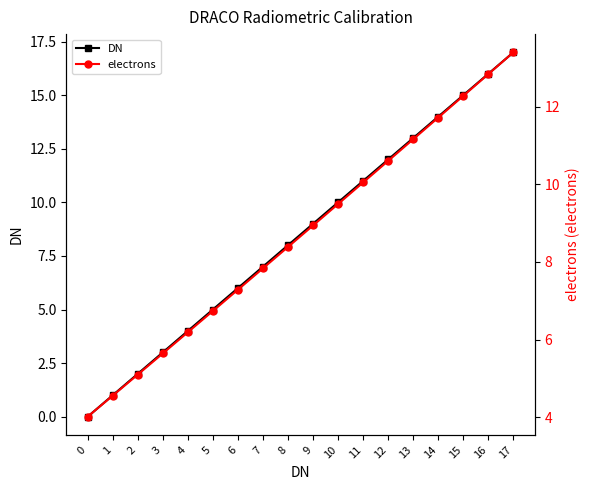

What is the value of the electrons point at the 13th from the left?

10.6